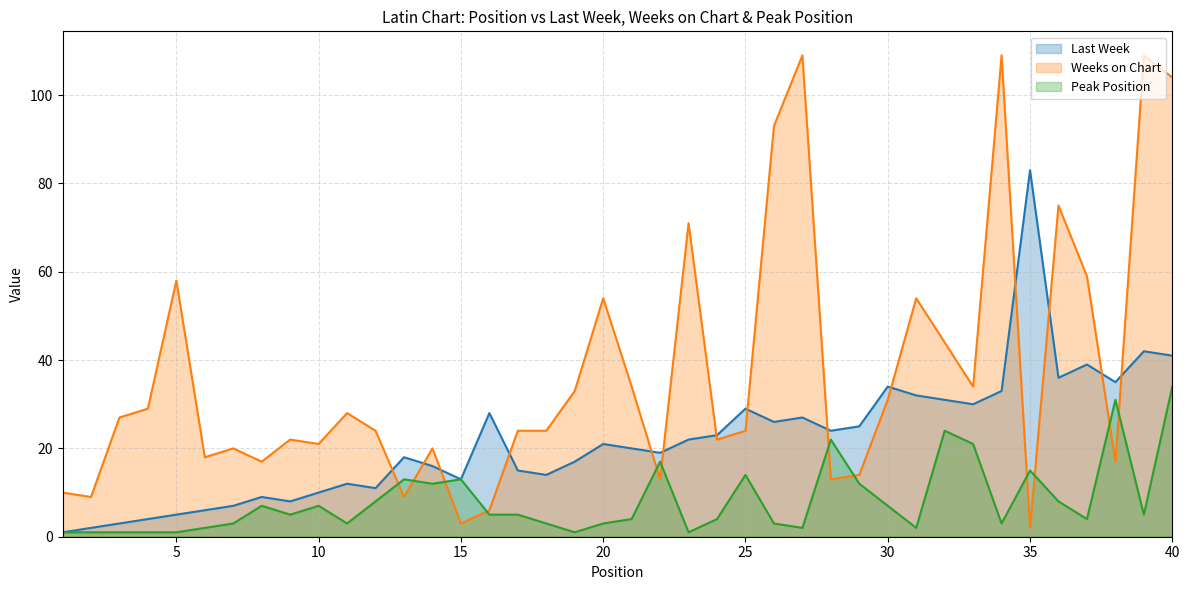

Reading right to left, extract all data points from this chart.

Last Week: 41	42	35	39	36	83	33	30	31	32	34	25	24	27	26	29	23	22	19	20	21	17	14	15	28	13	16	18	11	12	10	8	9	7	6	5	4	3	2	1
Weeks on Chart: 104	109	17	59	75	2	109	34	44	54	31	14	13	109	93	24	22	71	13	34	54	33	24	24	6	3	20	9	24	28	21	22	17	20	18	58	29	27	9	10
Peak Position: 34	5	31	4	8	15	3	21	24	2	7	12	22	2	3	14	4	1	17	4	3	1	3	5	5	13	12	13	8	3	7	5	7	3	2	1	1	1	1	1